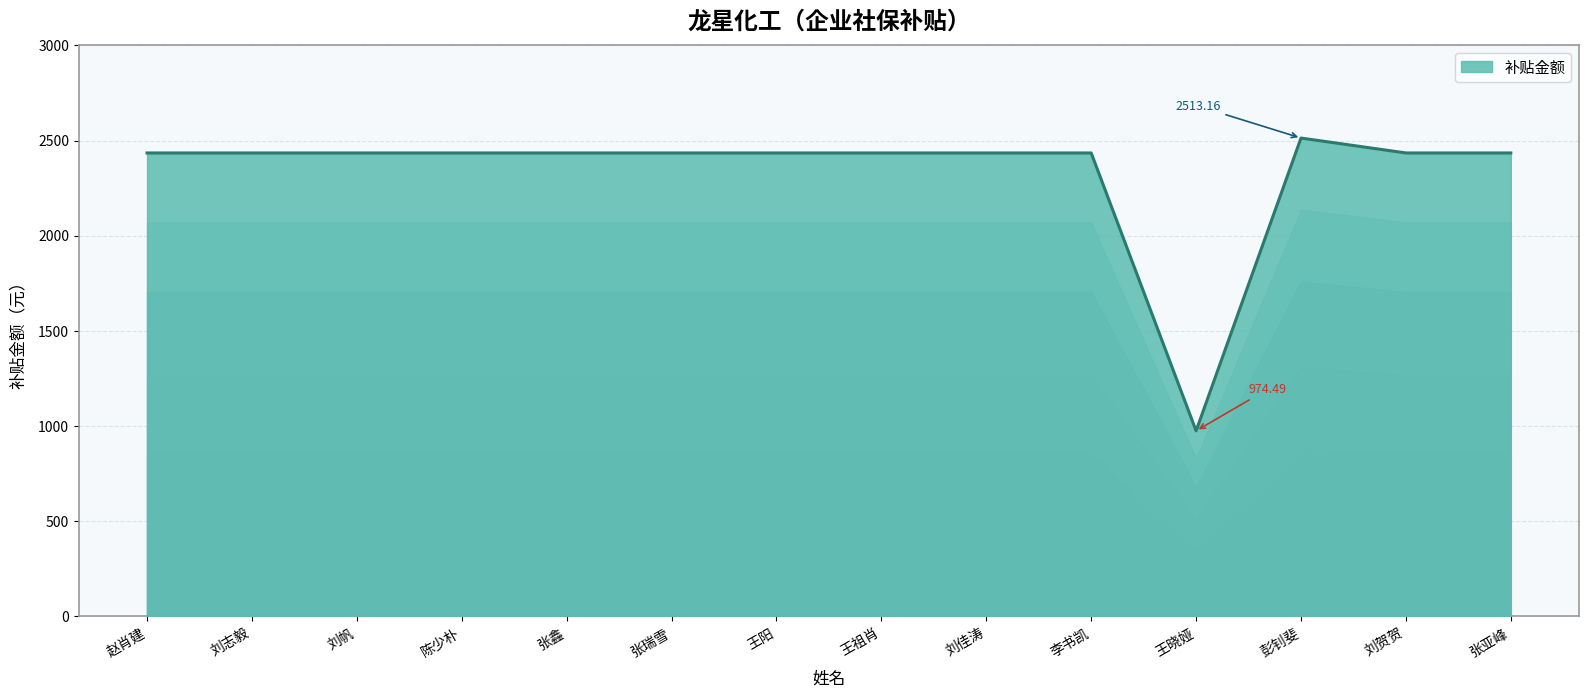

What is the smallest value displayed?

974.5